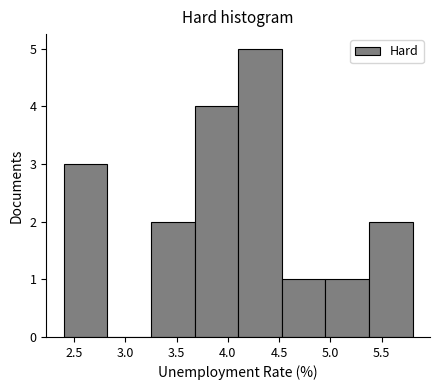

Reading left to right, transcribe this chart: for each bar, give the range it covers on the x-axis and its height. Neither the bar edges nor the heights are printed on the chart, so give them approximately, as read against the axes.

2.400 to 2.825: 3
2.825 to 3.250: 0
3.250 to 3.675: 2
3.675 to 4.100: 4
4.100 to 4.525: 5
4.525 to 4.950: 1
4.950 to 5.375: 1
5.375 to 5.800: 2